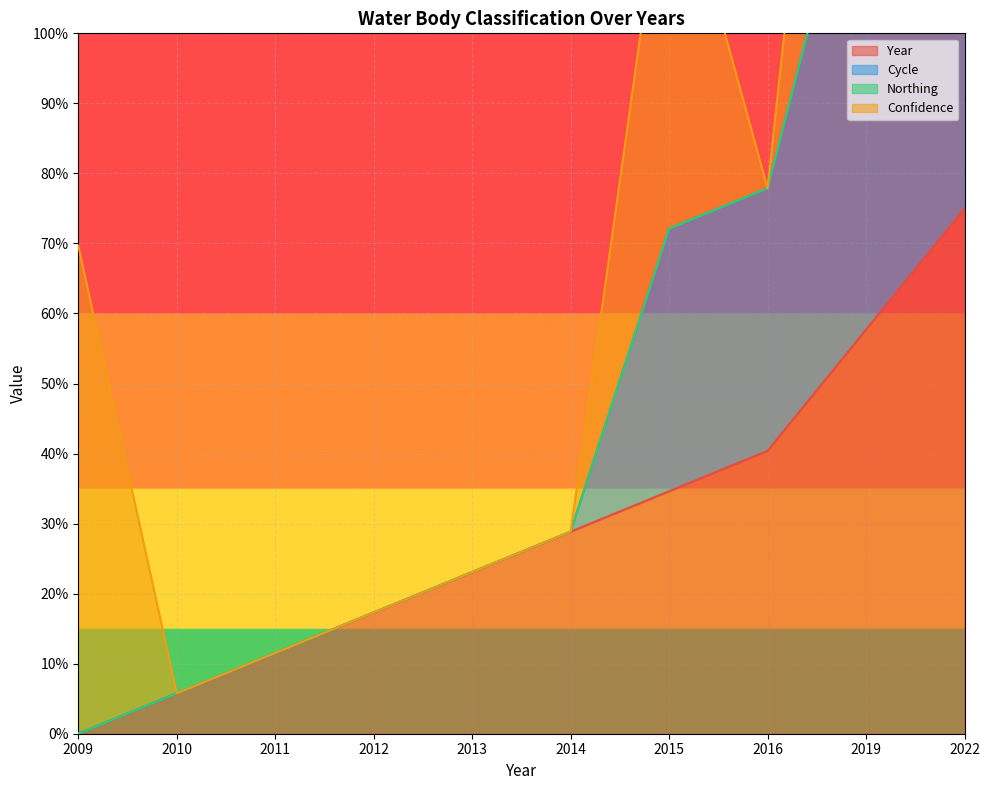

Which has a higher value, 2013 or 2016?

2016